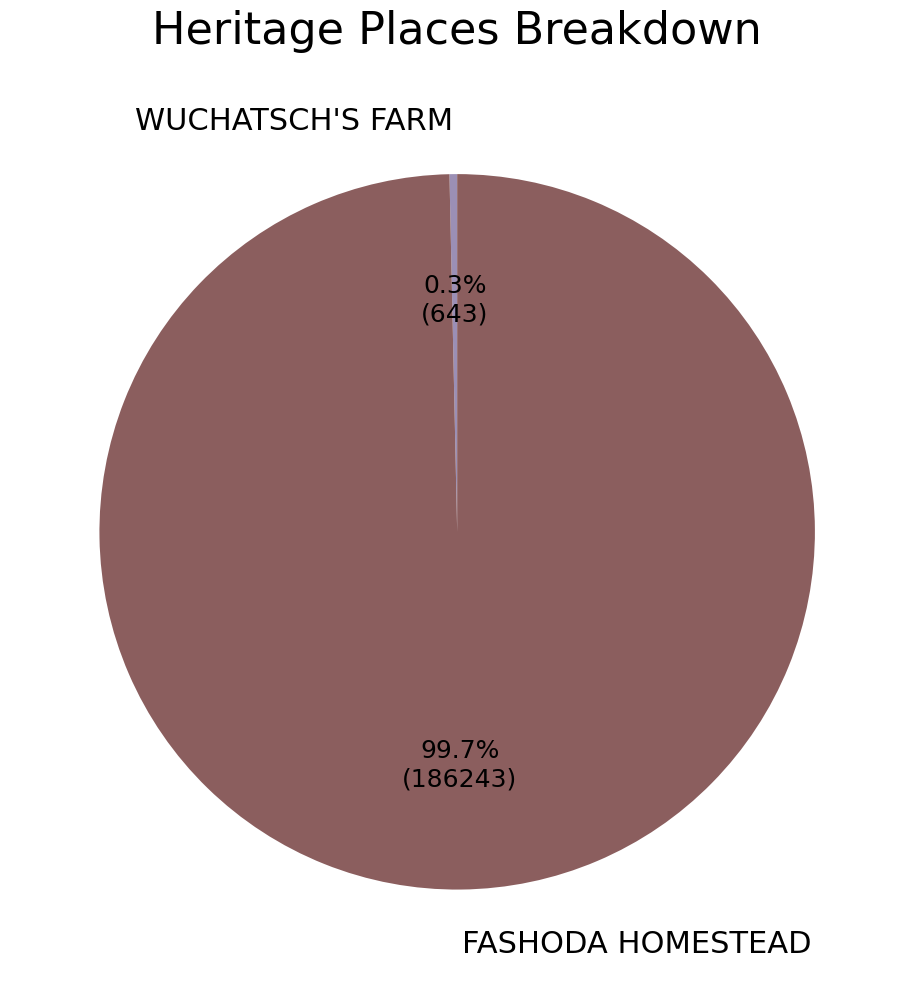

Which category has the smallest portion of the pie?

WUCHATSCH'S FARM